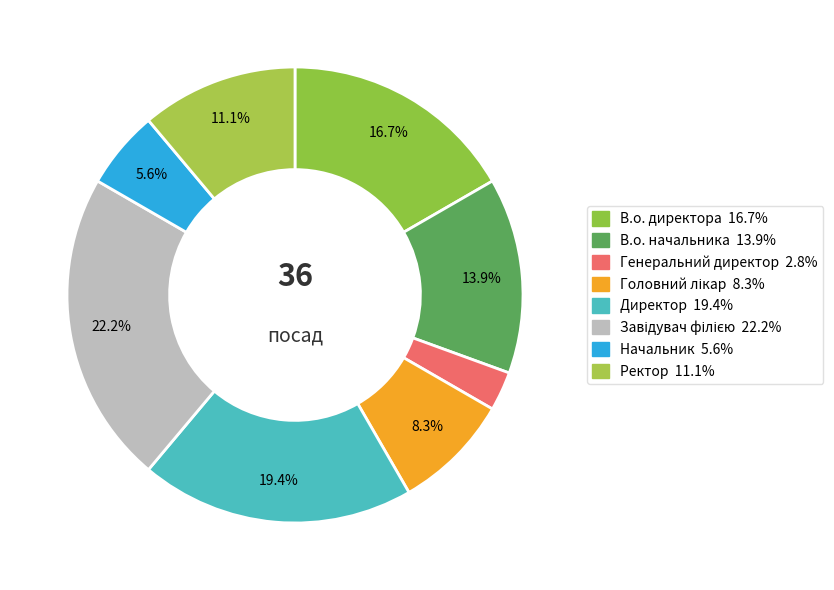

Does any single category account for the majority?

No